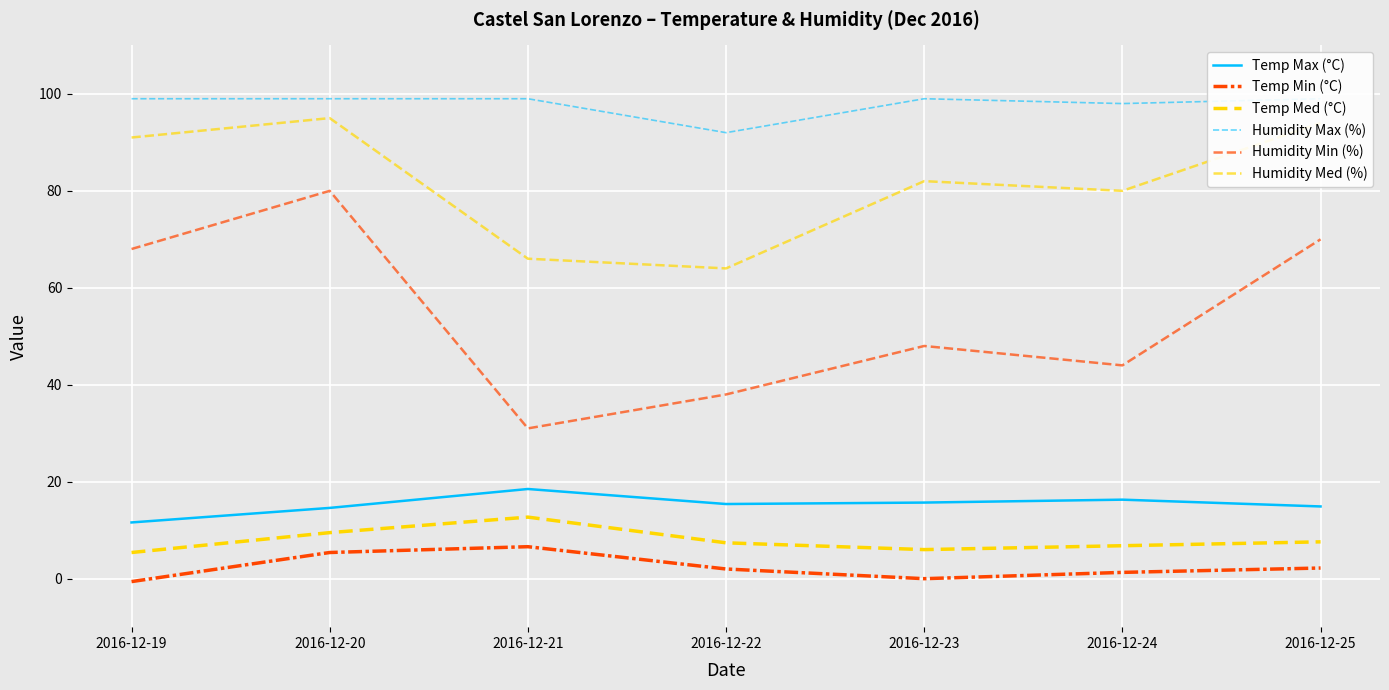

True or false: Temp Min (°C) has a value of 6.6 at 2016-12-21.

True